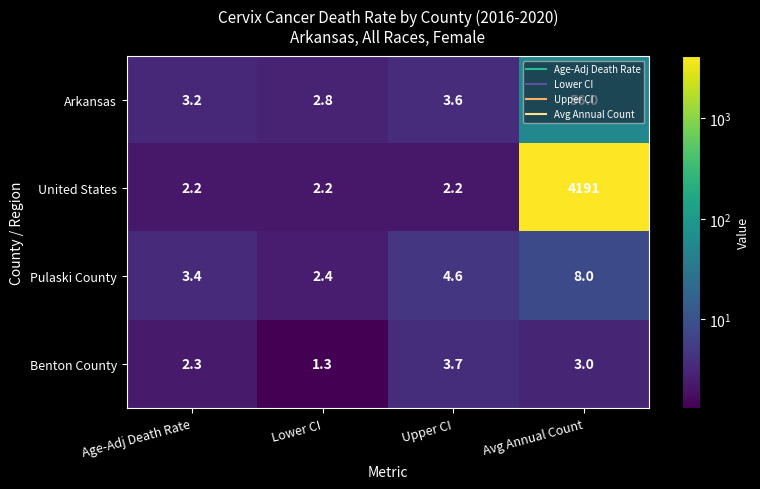

At which category is the sum across all series the highest?

Avg Annual Count